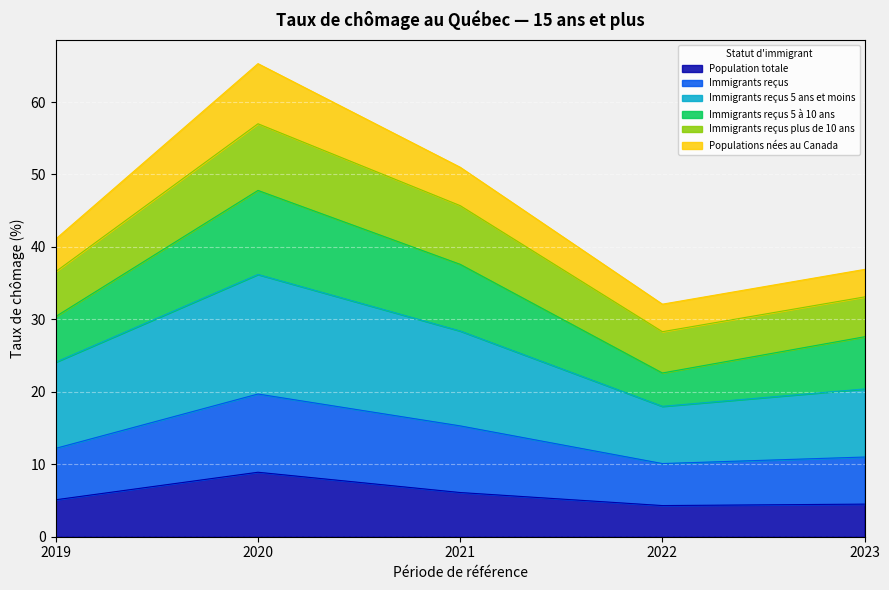

How many lines are shown in the chart?

6